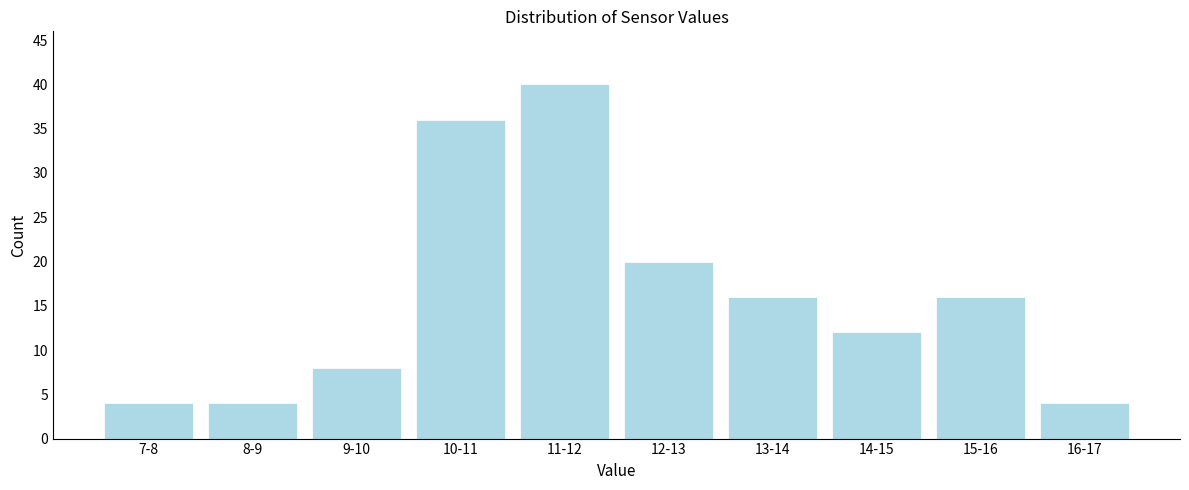

Reading right to left, extract all data points from this chart.

16-17=4	15-16=16	14-15=12	13-14=16	12-13=20	11-12=40	10-11=36	9-10=8	8-9=4	7-8=4